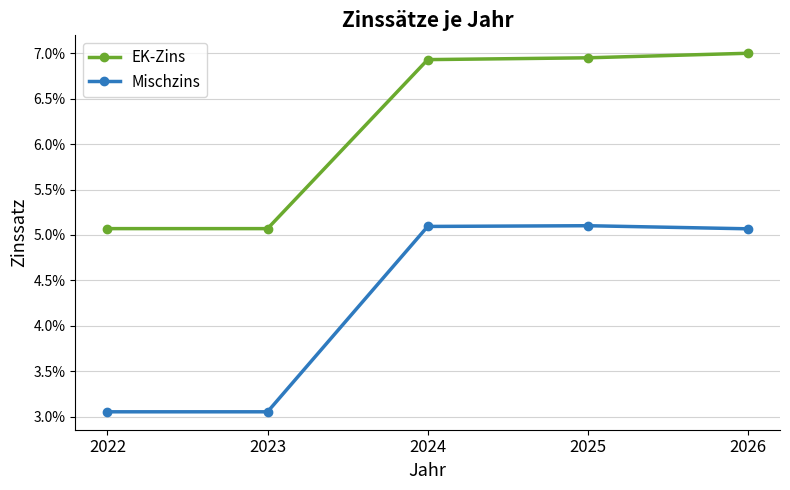

Is the value of EK-Zins at 2025 greater than the value of Mischzins at 2026?

Yes